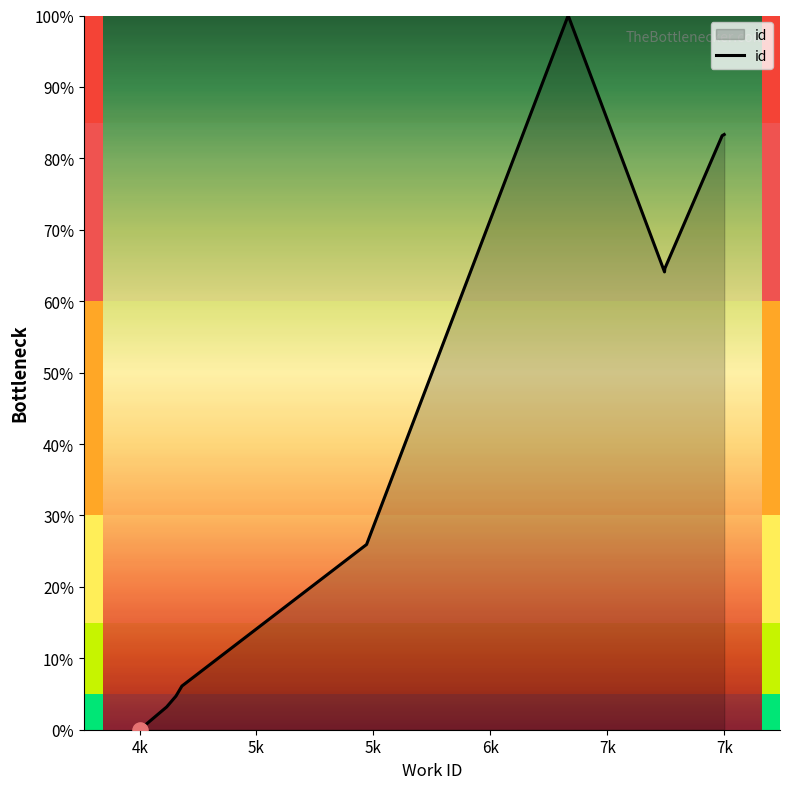

What is the maximum value shown in the chart?

100.0